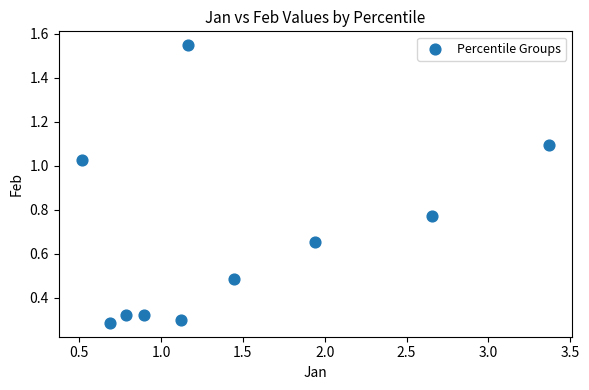

What is the range of X values (max minus min)?

2.9